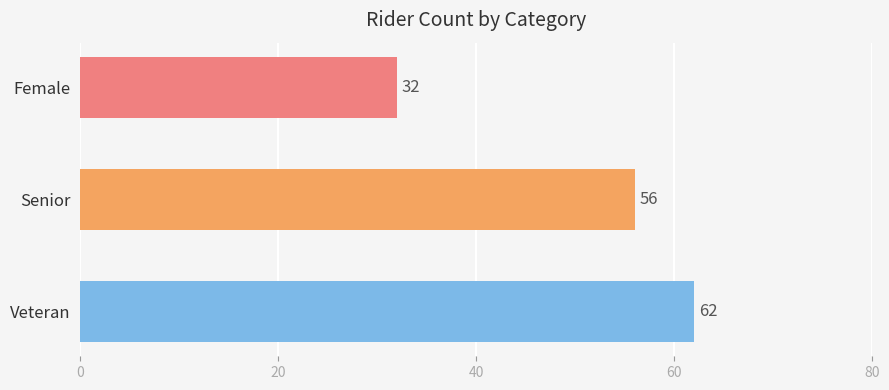

How many values are between 32 and 62?

3